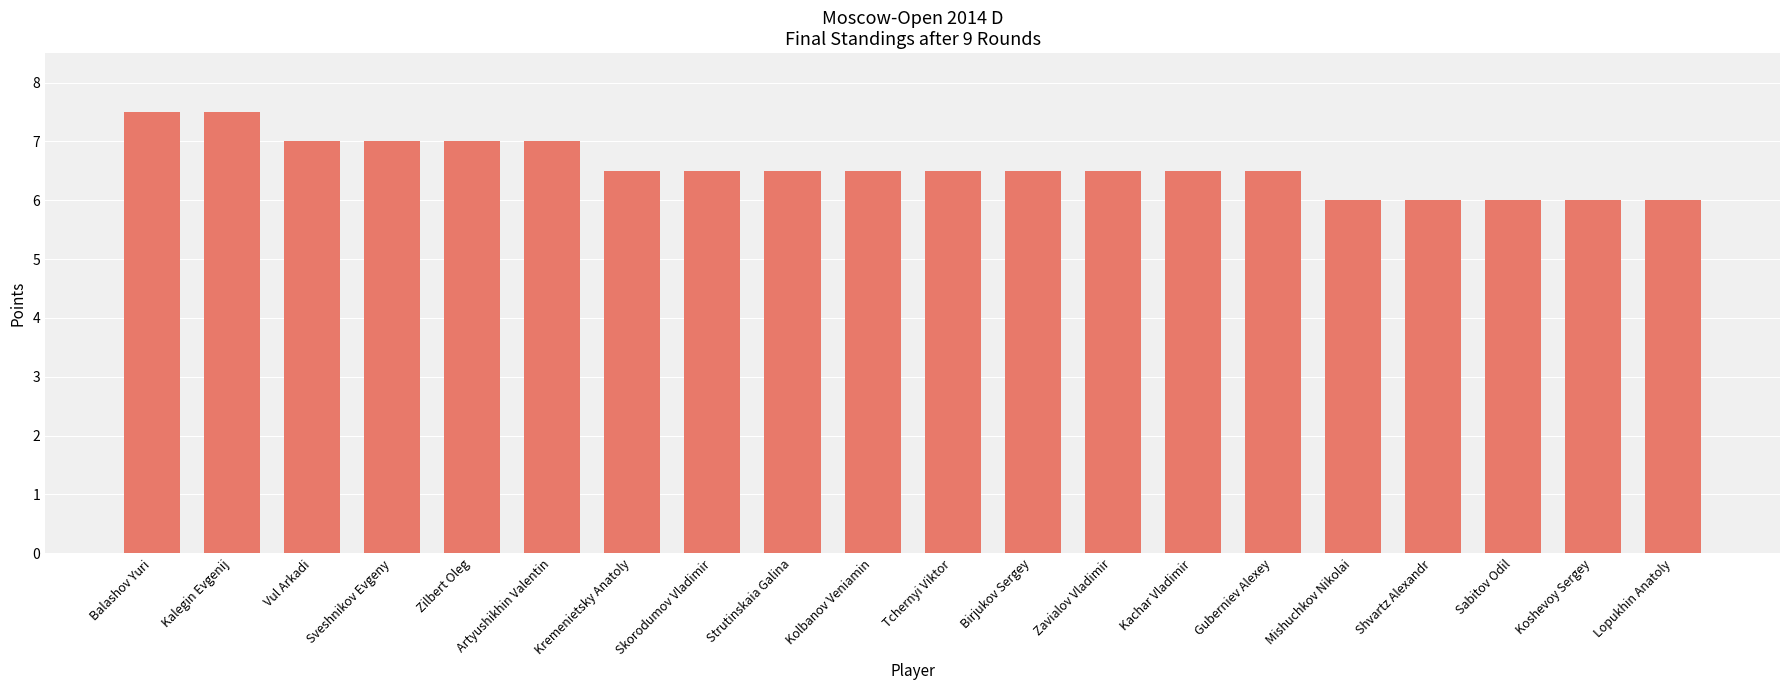

How many values are between 6 and 7?

18